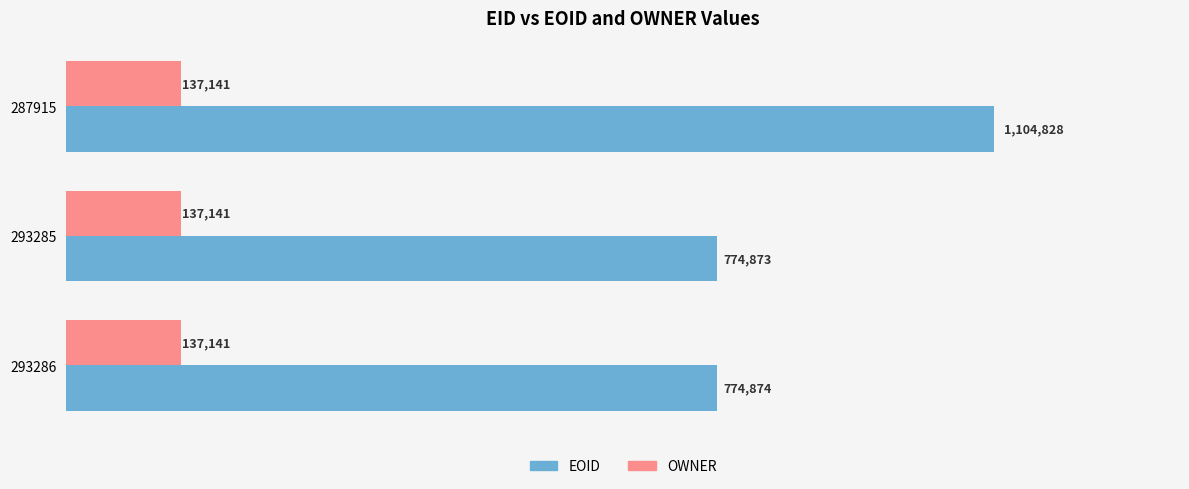

What is the sum of all EOID values?

2654575.0